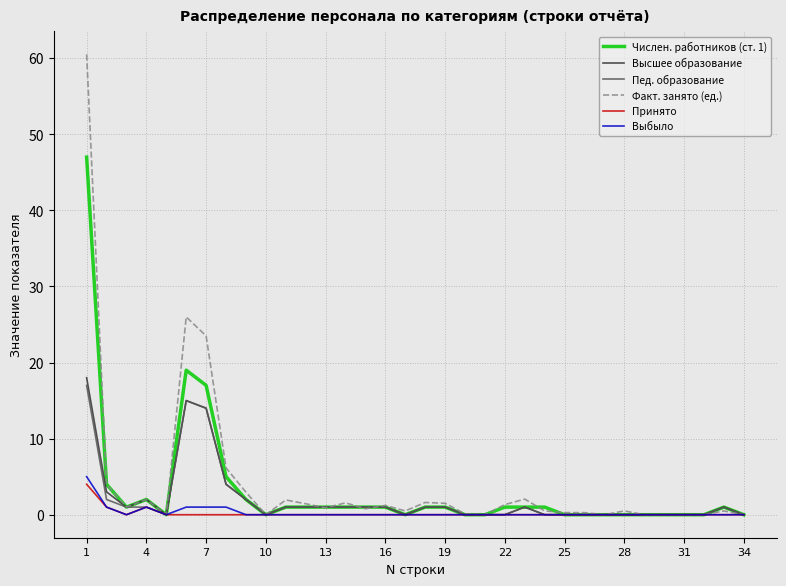

Which series has the largest range (max minus min)?

Факт. занято (ед.)